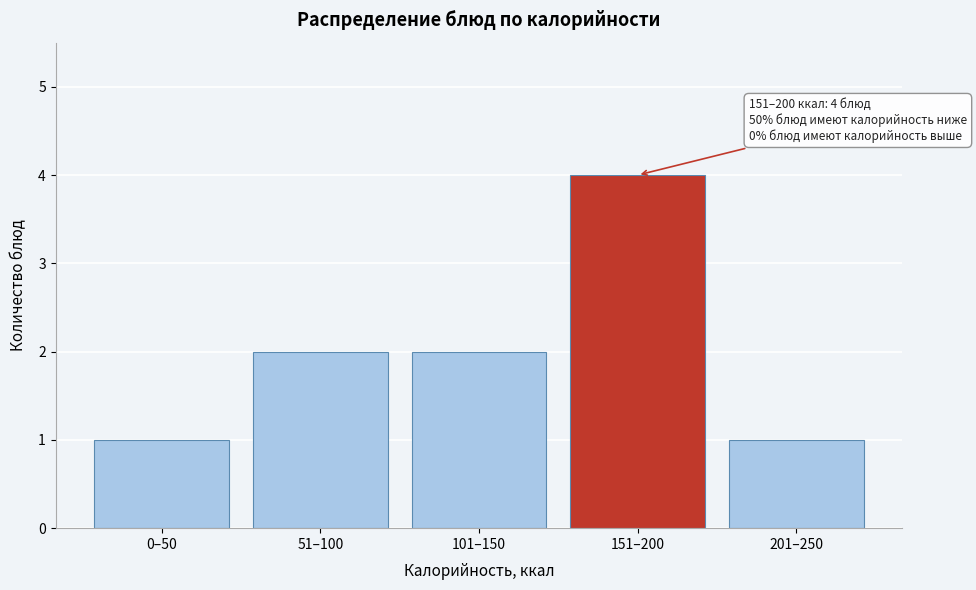

Reading left to right, transcribe all the data shown in this chart.

0–50=1	51–100=2	101–150=2	151–200=4	201–250=1